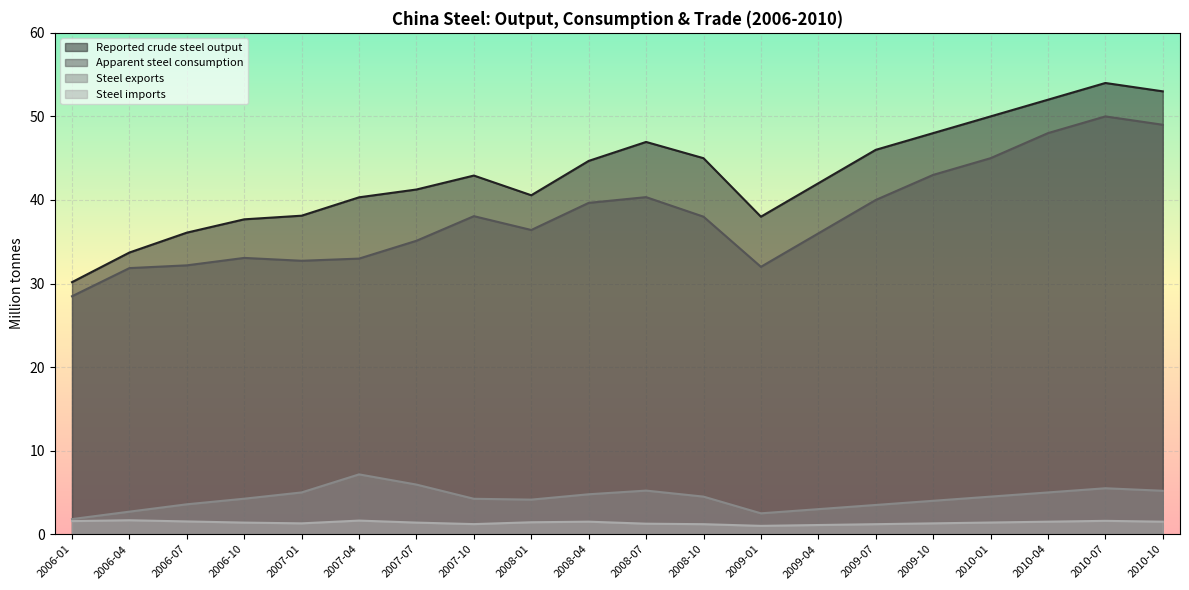

What is the label of the 13th point from the right?

2007-10